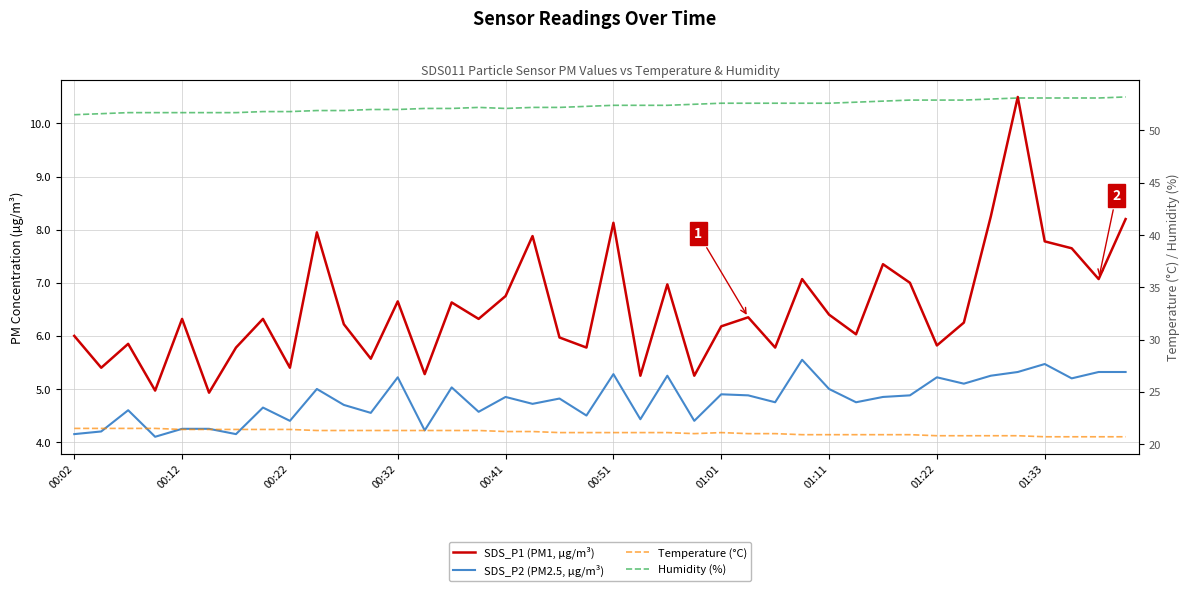

How many interior local valleys does the Temperature (°C) series have?

1